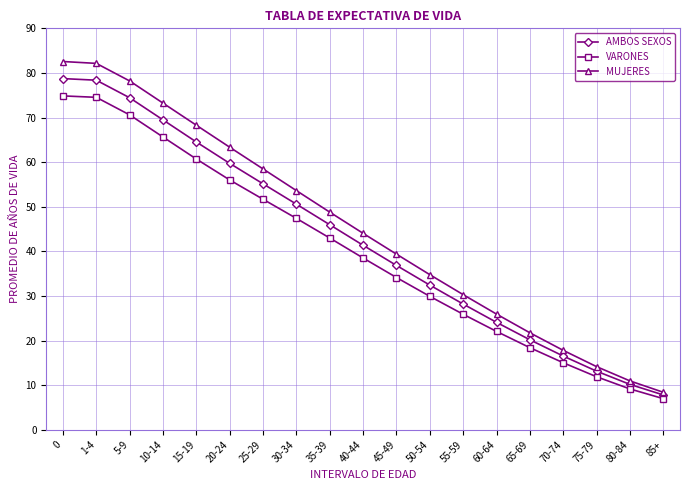

Rank the series by their maximum value, from highest to lowest.

MUJERES, AMBOS SEXOS, VARONES